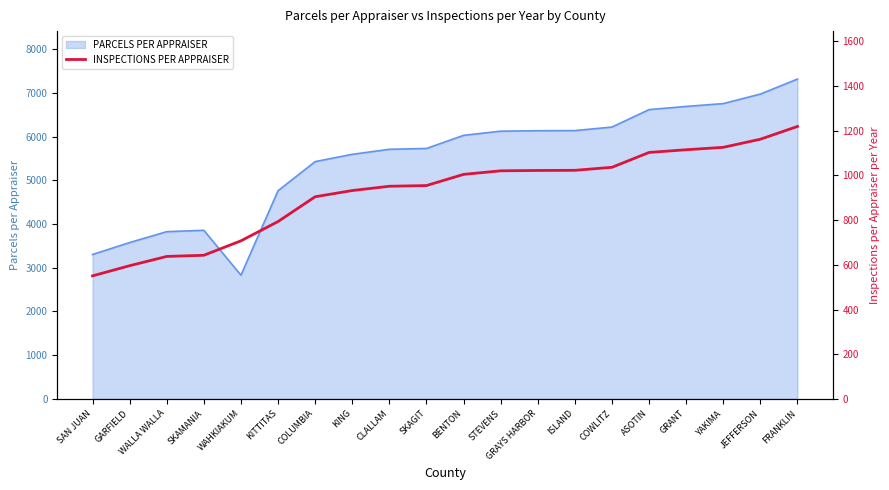

At which category does the chart reach its peak across all series?

FRANKLIN